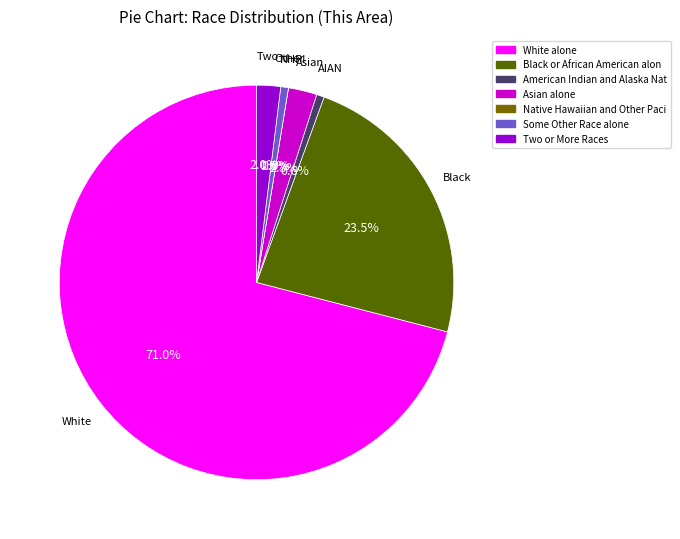

How many segments does this pie chart have?

7